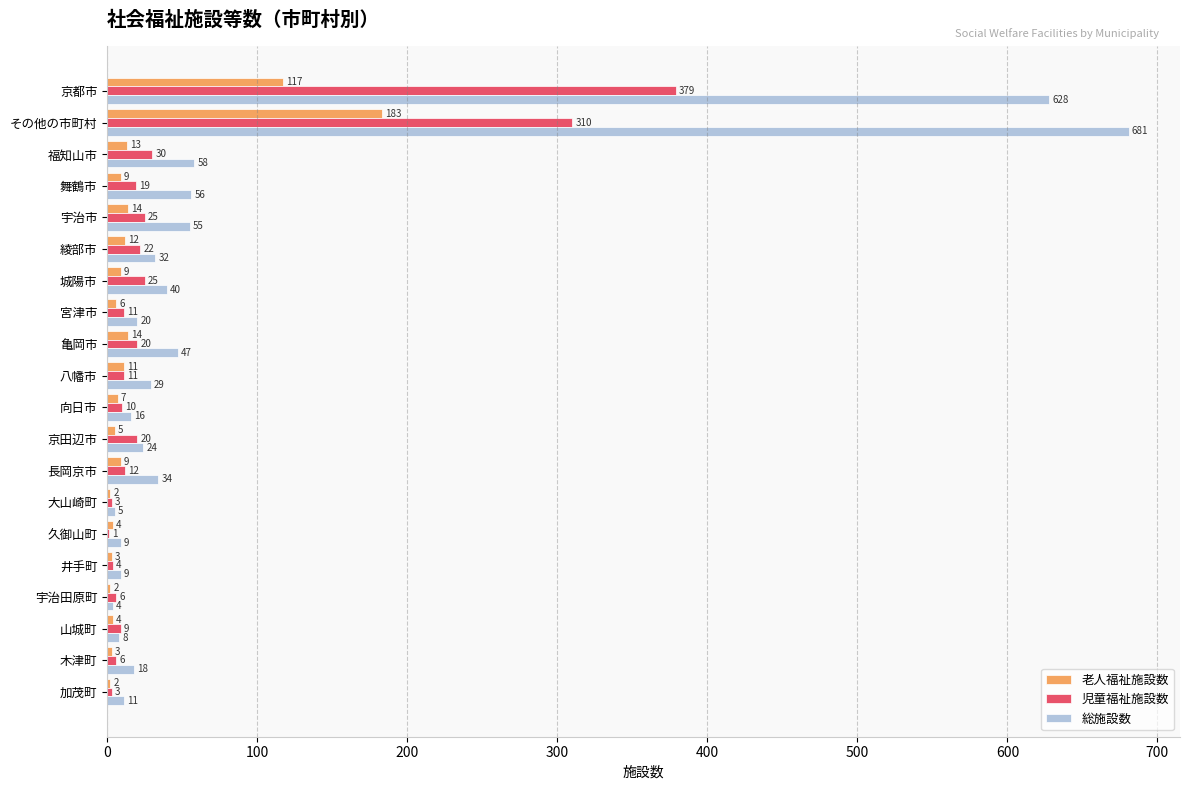

Where is 総施設数 nearest to the value 342?

福知山市